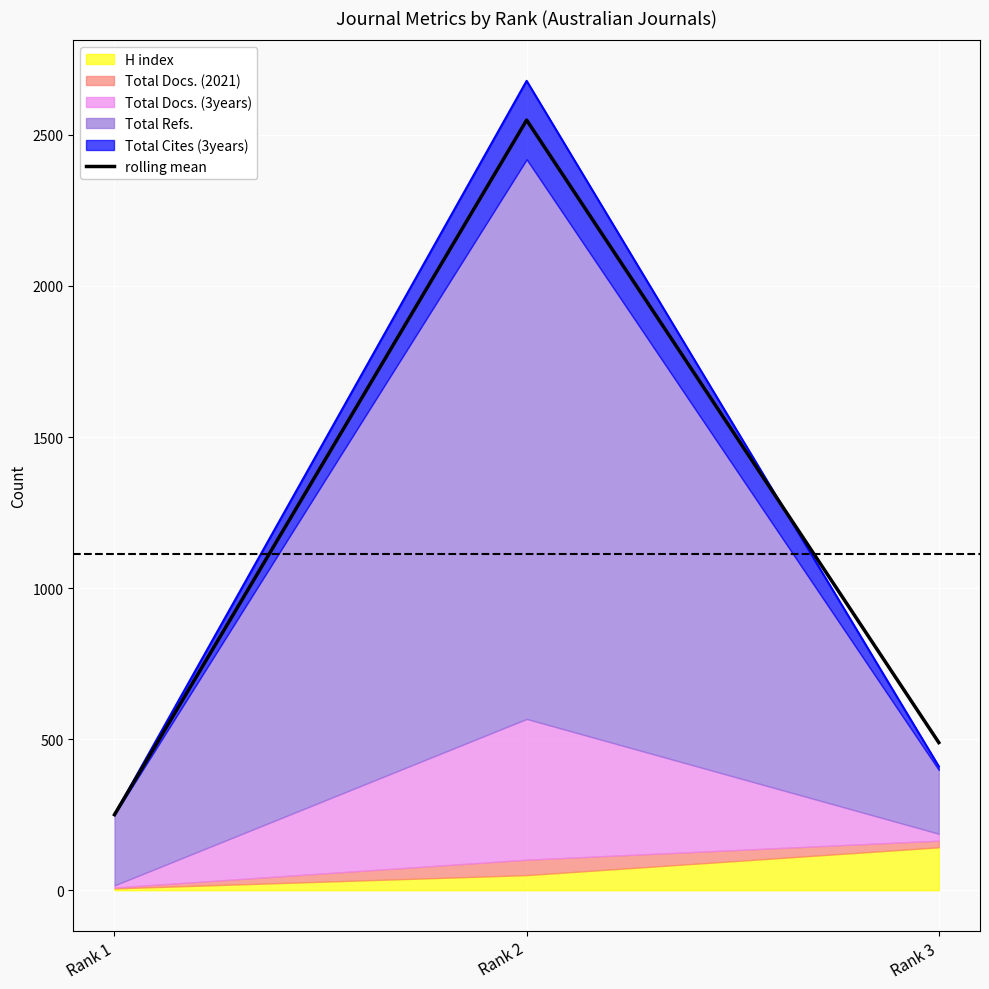

The chart shows a value of 808.7 at Rank 3. True or false?

False